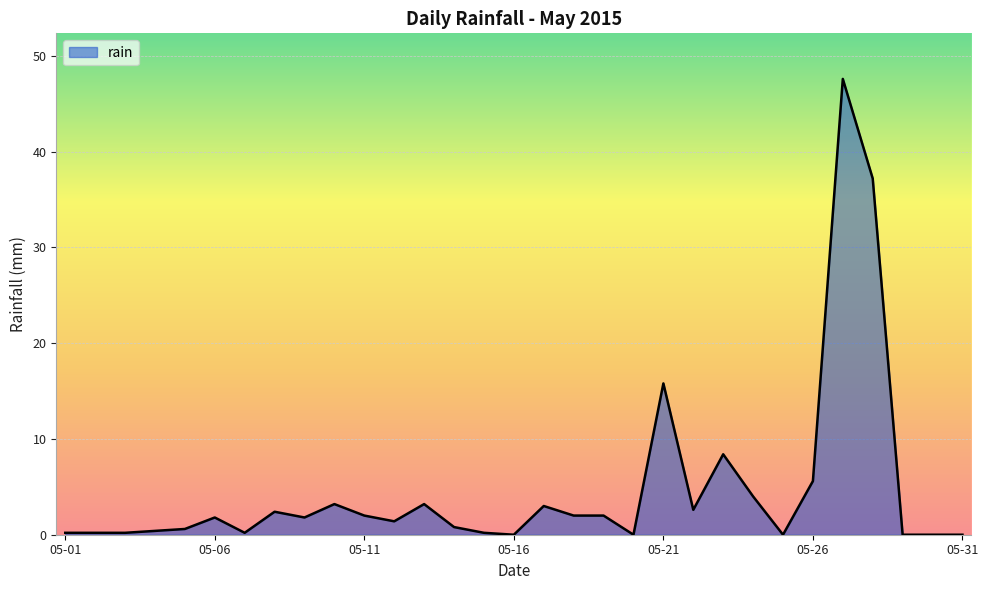

What is the difference between the maximum and minimum values?

47.6